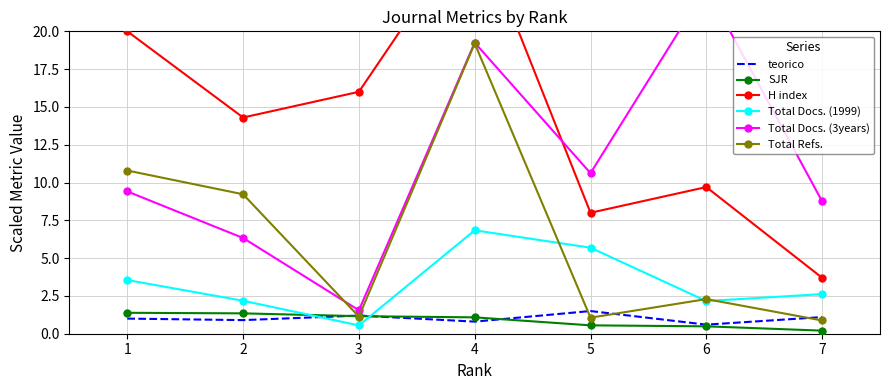

True or false: Total Docs. (3years) and teorico intersect in this chart.

False